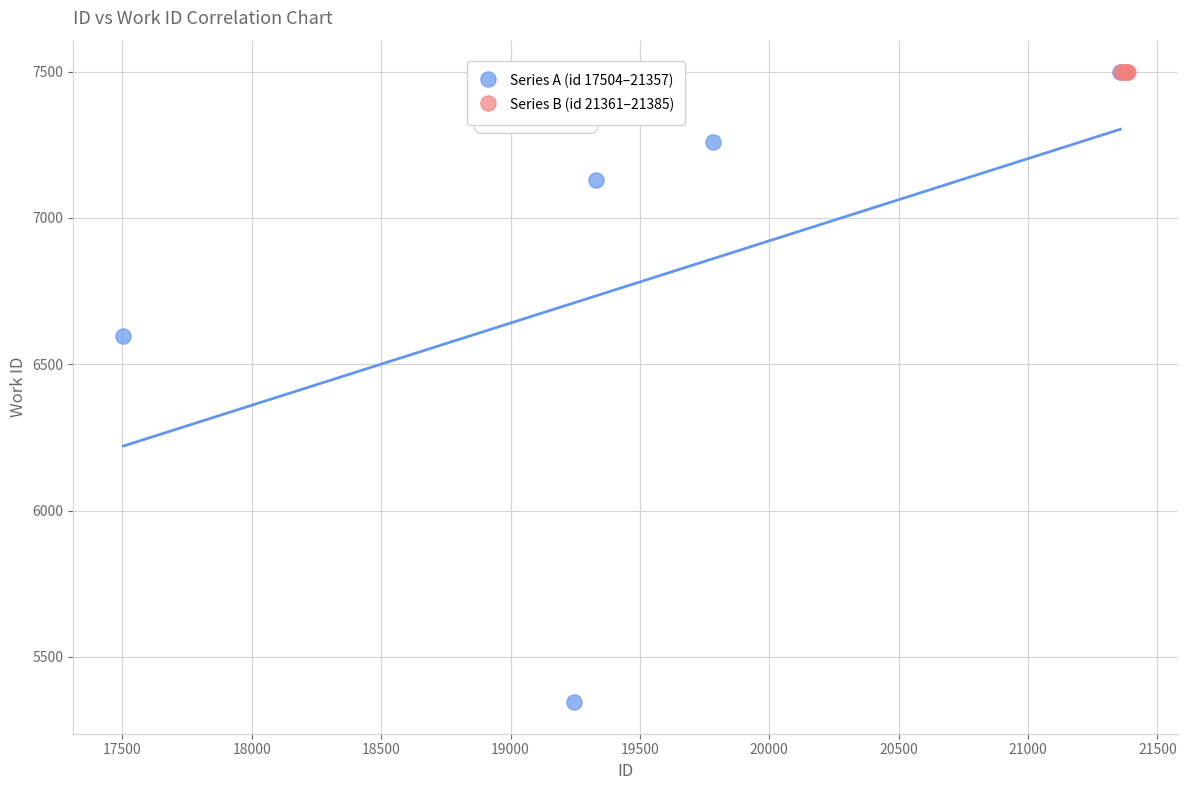

Which series contains the lowest Y value?

Series A (id 17504–21357)